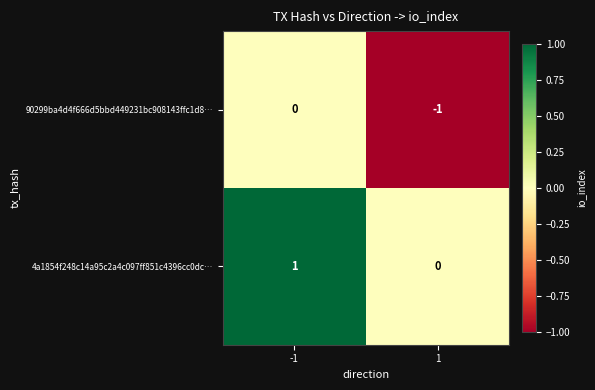

Rank the series at 1 from highest to lowest value.

4a1854f248c14a95c2a4c097ff851c4396cc0dc…, 90299ba4d4f666d5bbd449231bc908143ffc1d8…